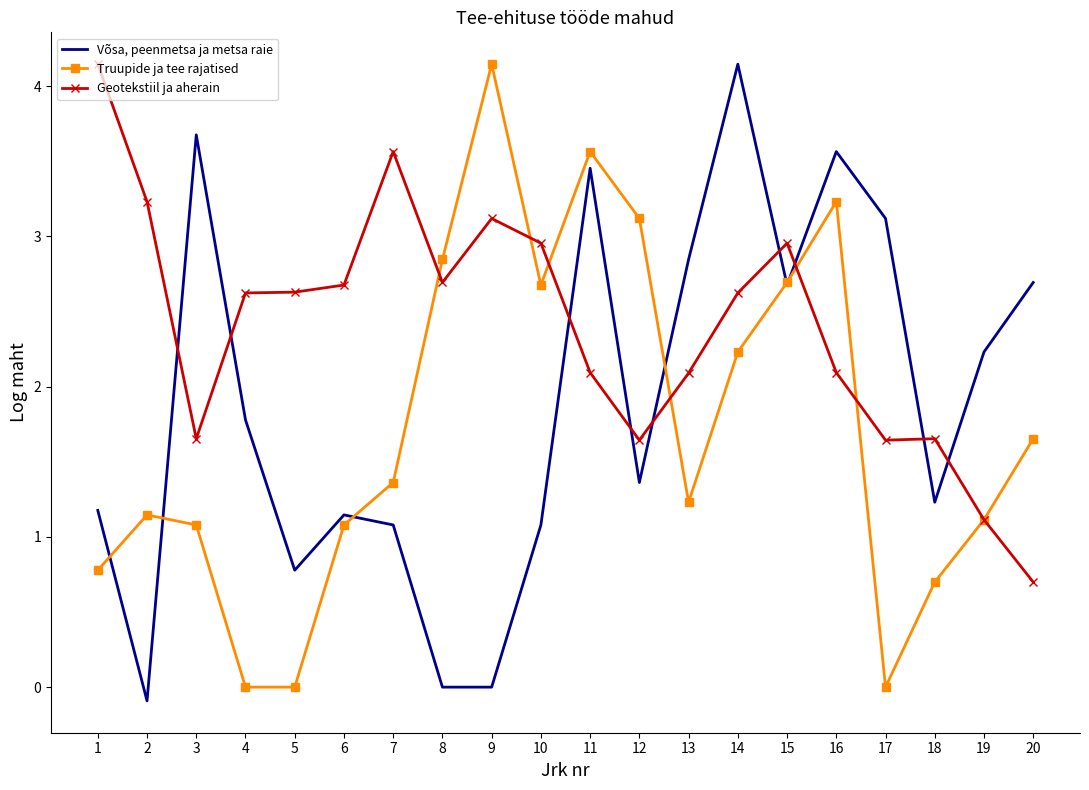

Count the number of categories in the chart.

20